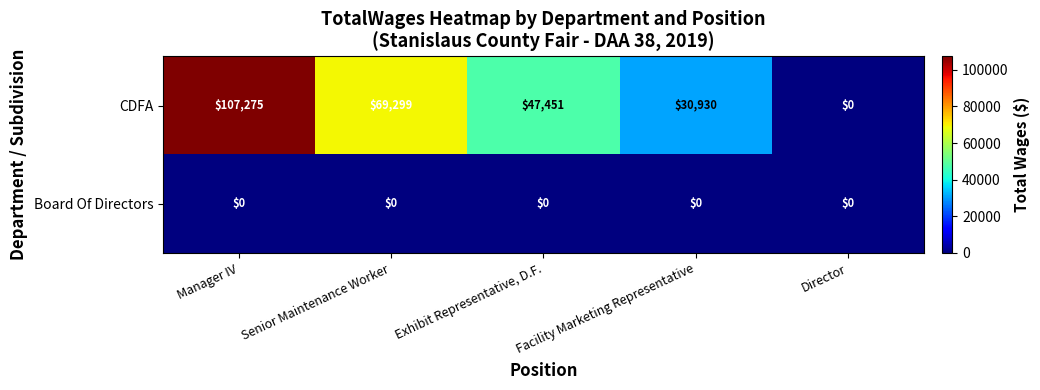

At which label is CDFA closest to 53637?

Exhibit Representative, D.F.